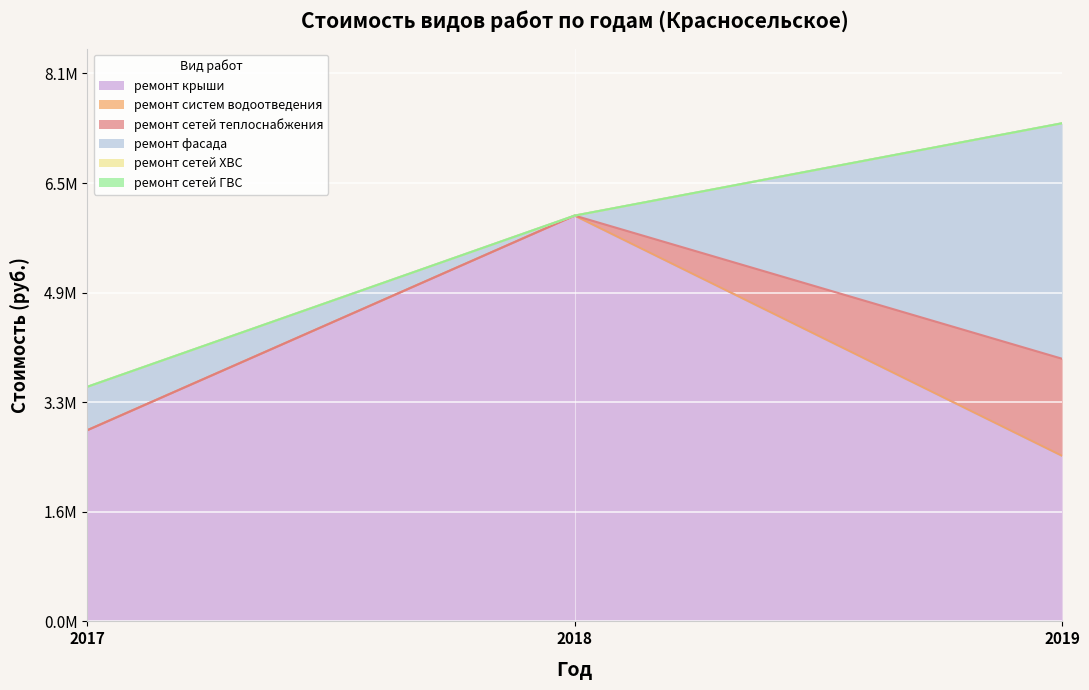

Between 2017 and 2018, which series saw the biggest shift?

ремонт крыши